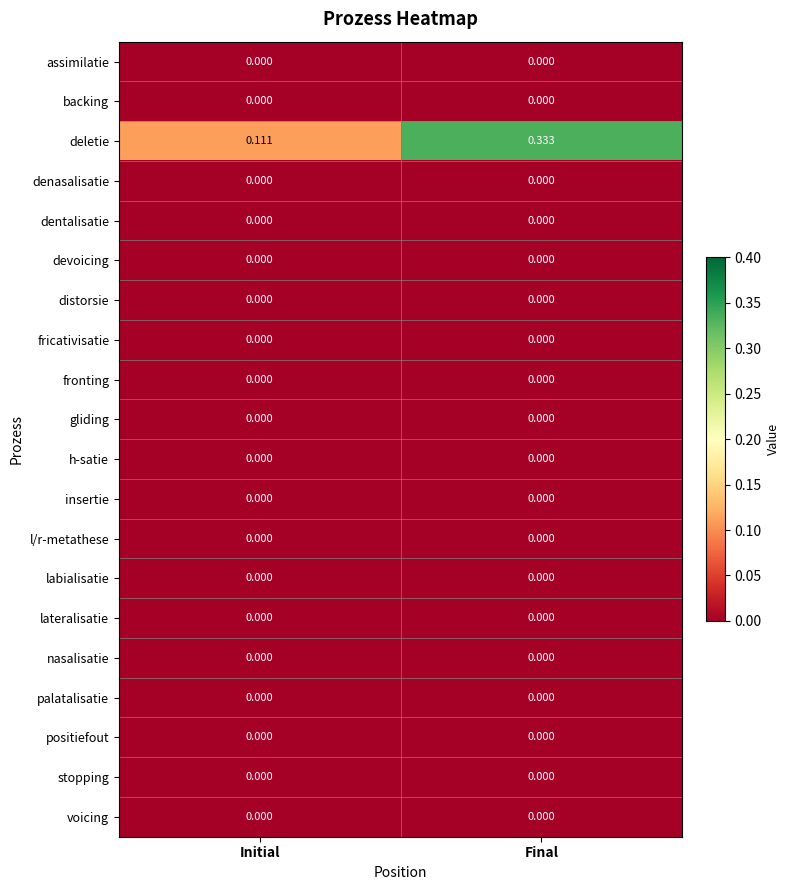

Which category has the lowest value in the deletie series?

Initial